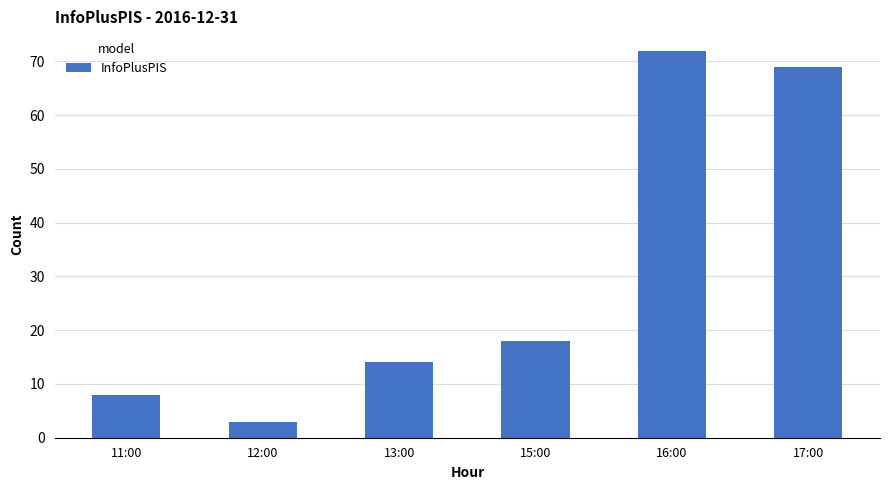

What is the sum of all values?

184